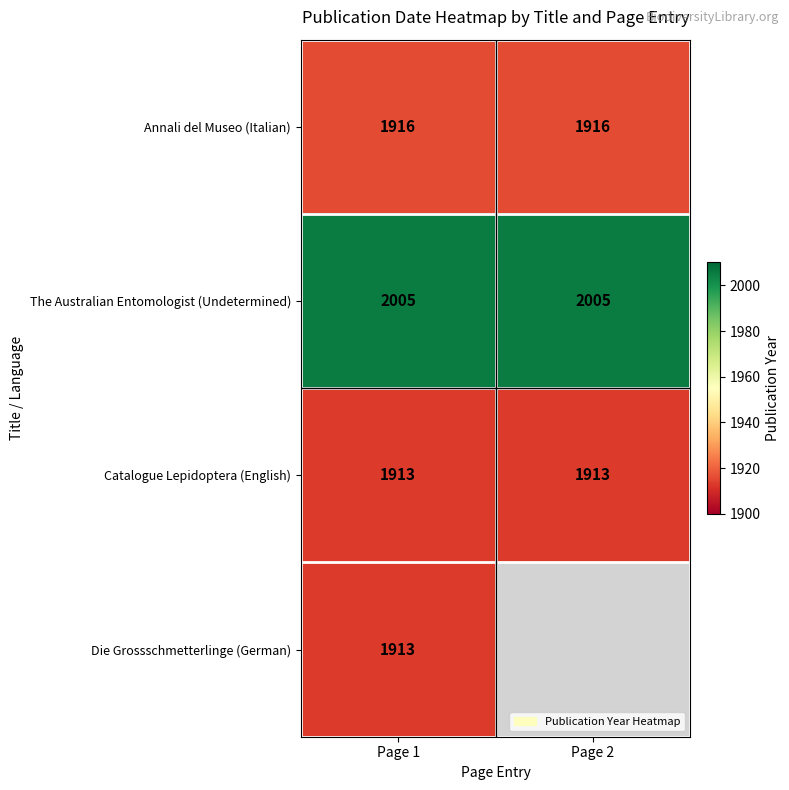

The value of The Australian Entomologist (Undetermined) at Page 1 is 2005. True or false?

True